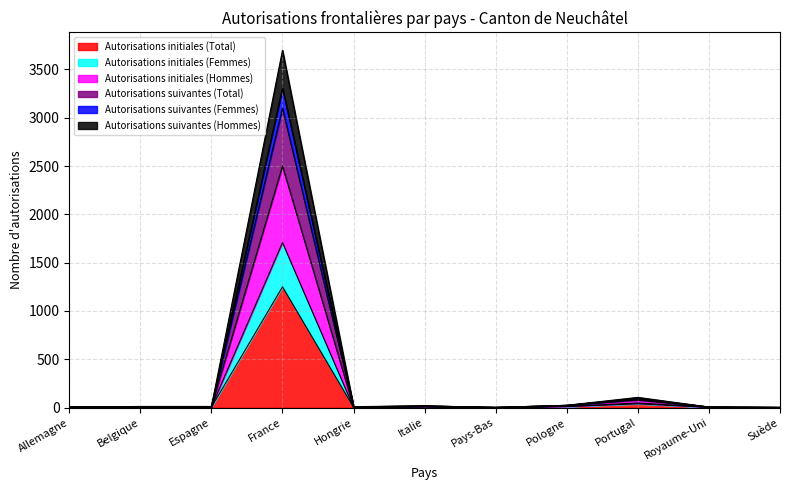

How many interior local peaks does the Autorisations suivantes (Total) series have?

3